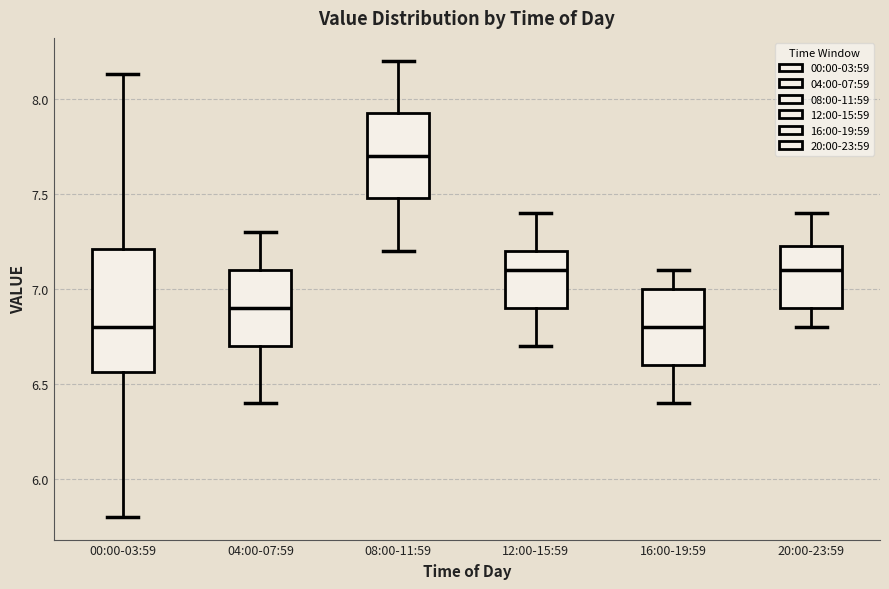

Which box is the tallest, from its lower edge to its upper edge?

00:00-03:59